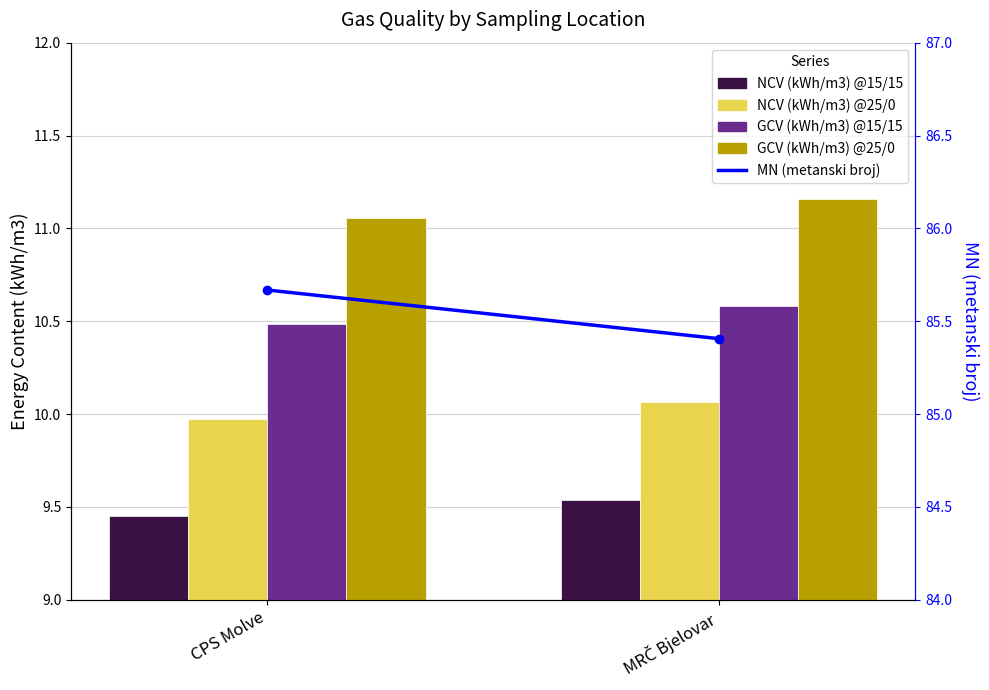

At CPS Molve, list the series in order from largest to smallest.

MN (metanski broj), GCV (kWh/m3) @25/0, GCV (kWh/m3) @15/15, NCV (kWh/m3) @25/0, NCV (kWh/m3) @15/15